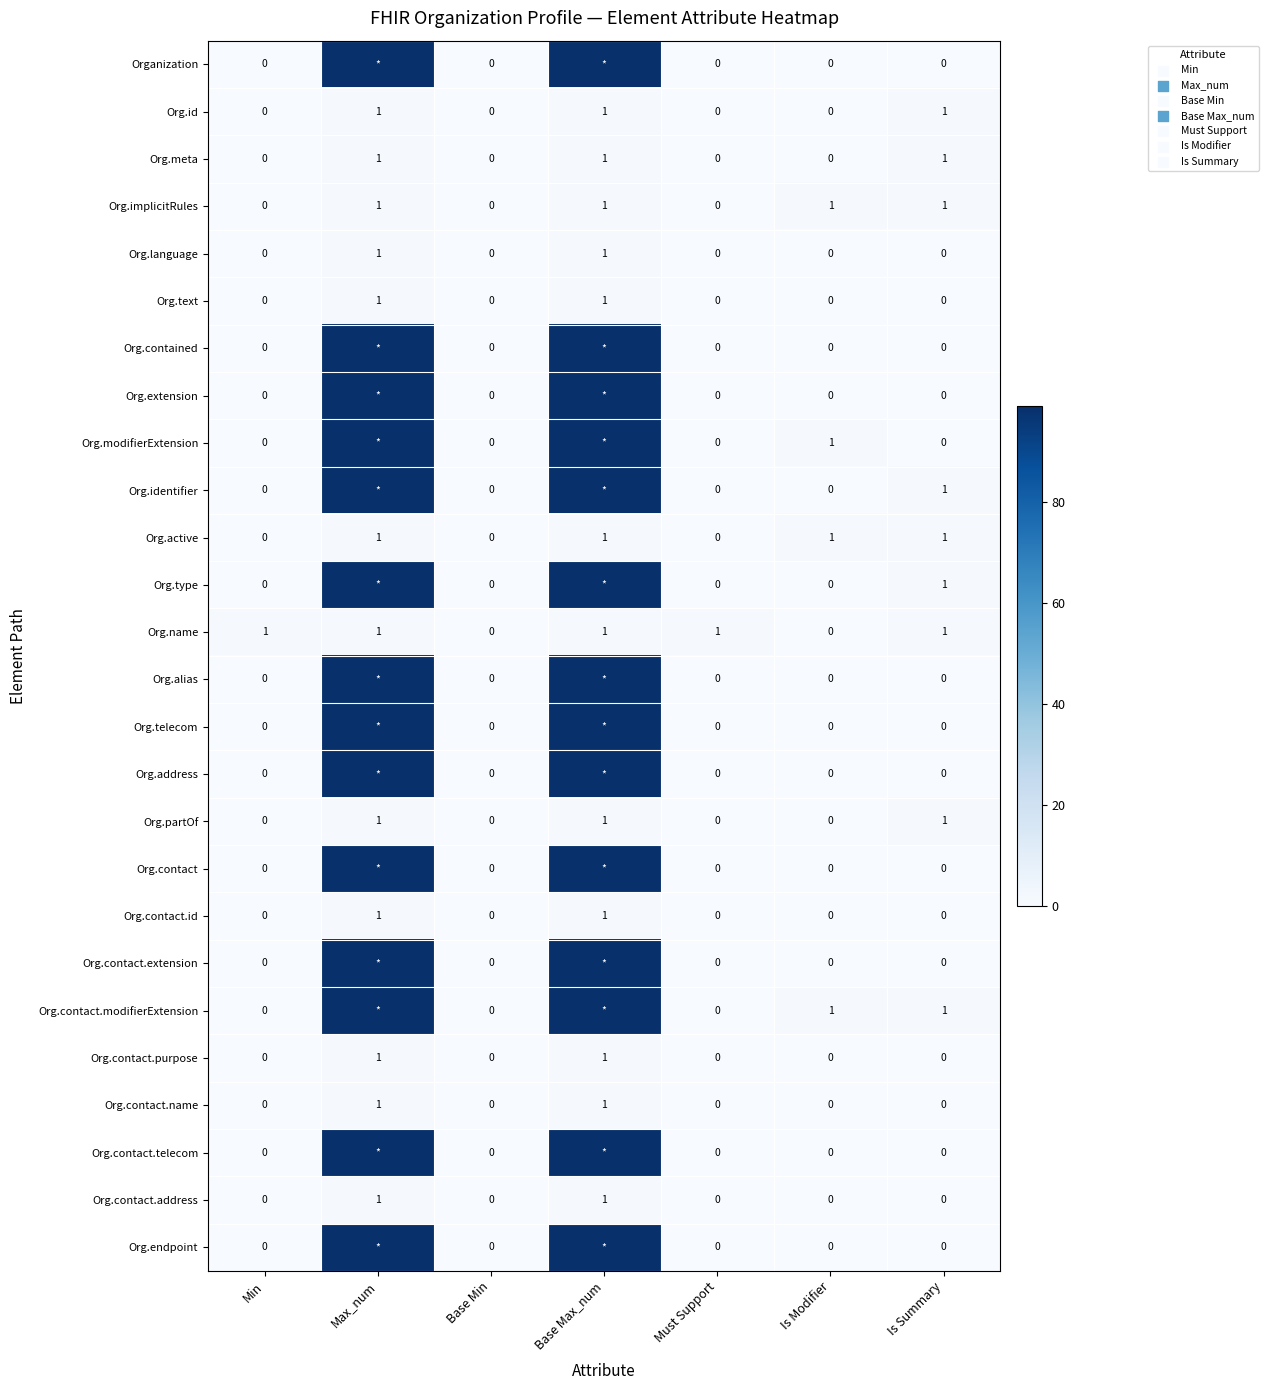

The value of Org.active at Max_num is 1. True or false?

True